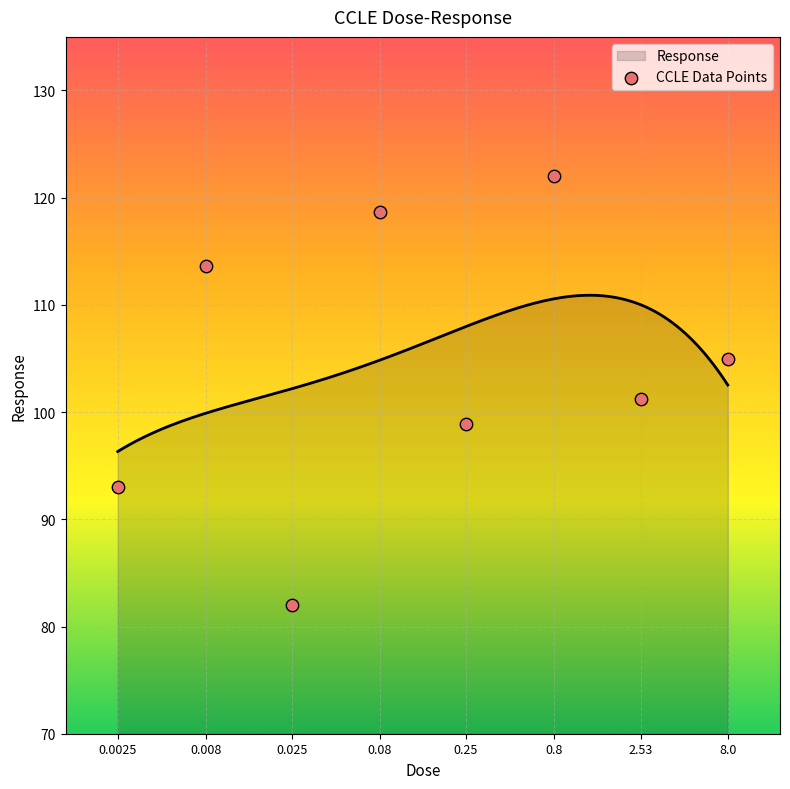

What is the change in value from 0.008 to 8.0?

-8.7